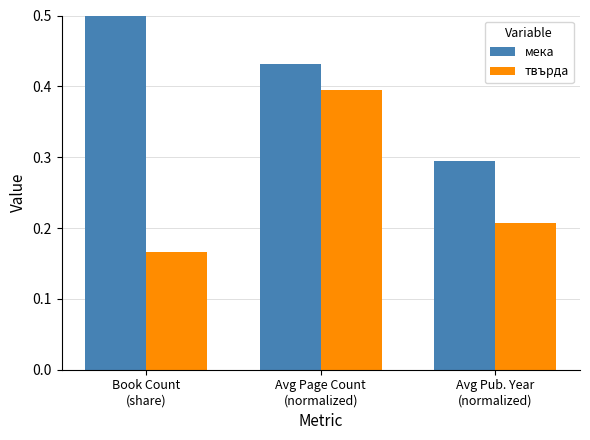

List the series in order of their peak value, lowest first.

твърда, мека